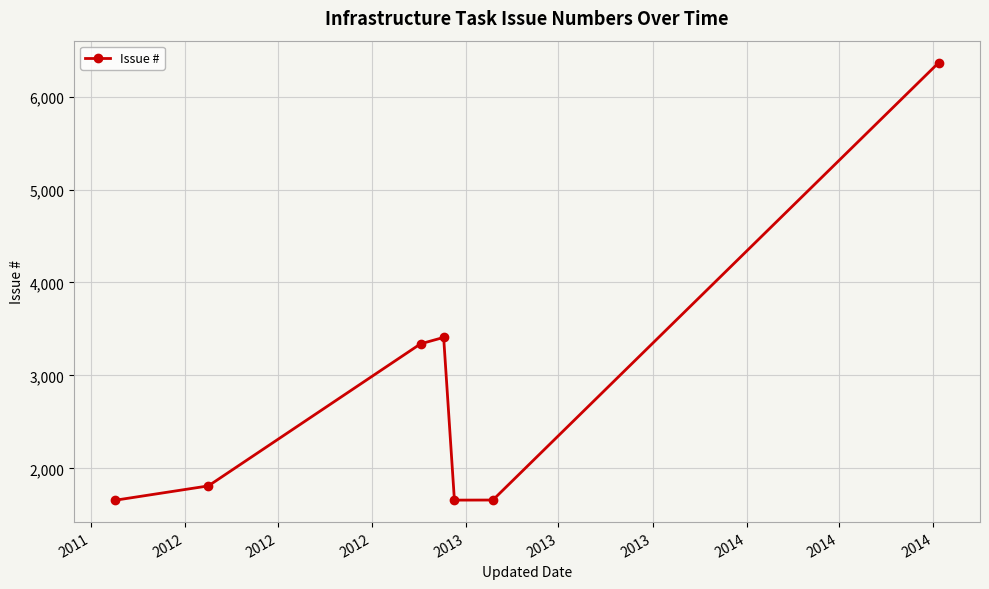

True or false: the data has more than 2 interior local peaks.

False